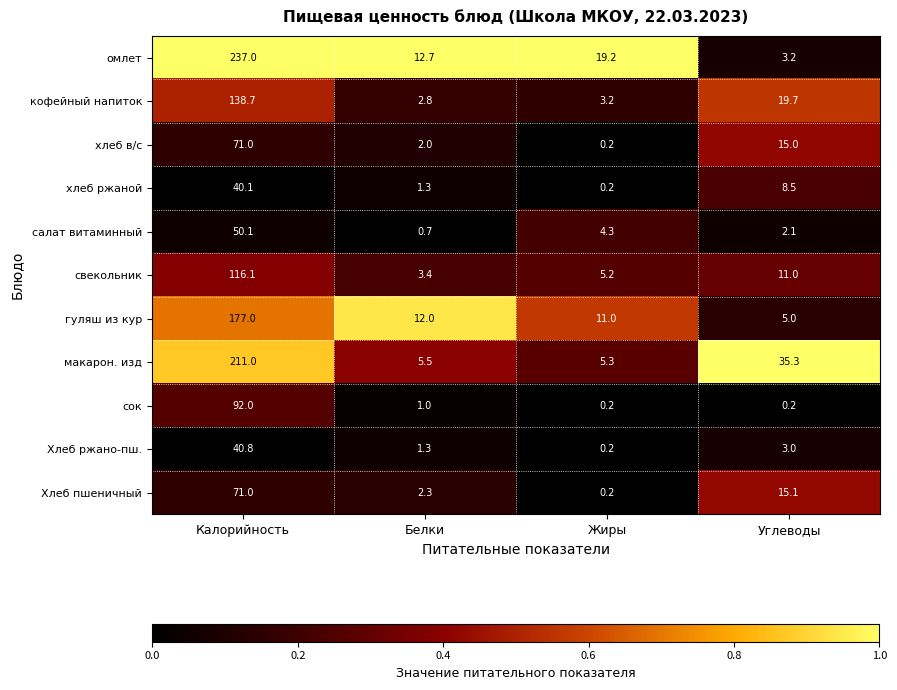

Rank the series at Углеводы from highest to lowest value.

макарон. изд, кофейный напиток, Хлеб пшеничный, хлеб в/с, свекольник, хлеб ржаной, гуляш из кур, омлет, Хлеб ржано-пш., салат витаминный, сок